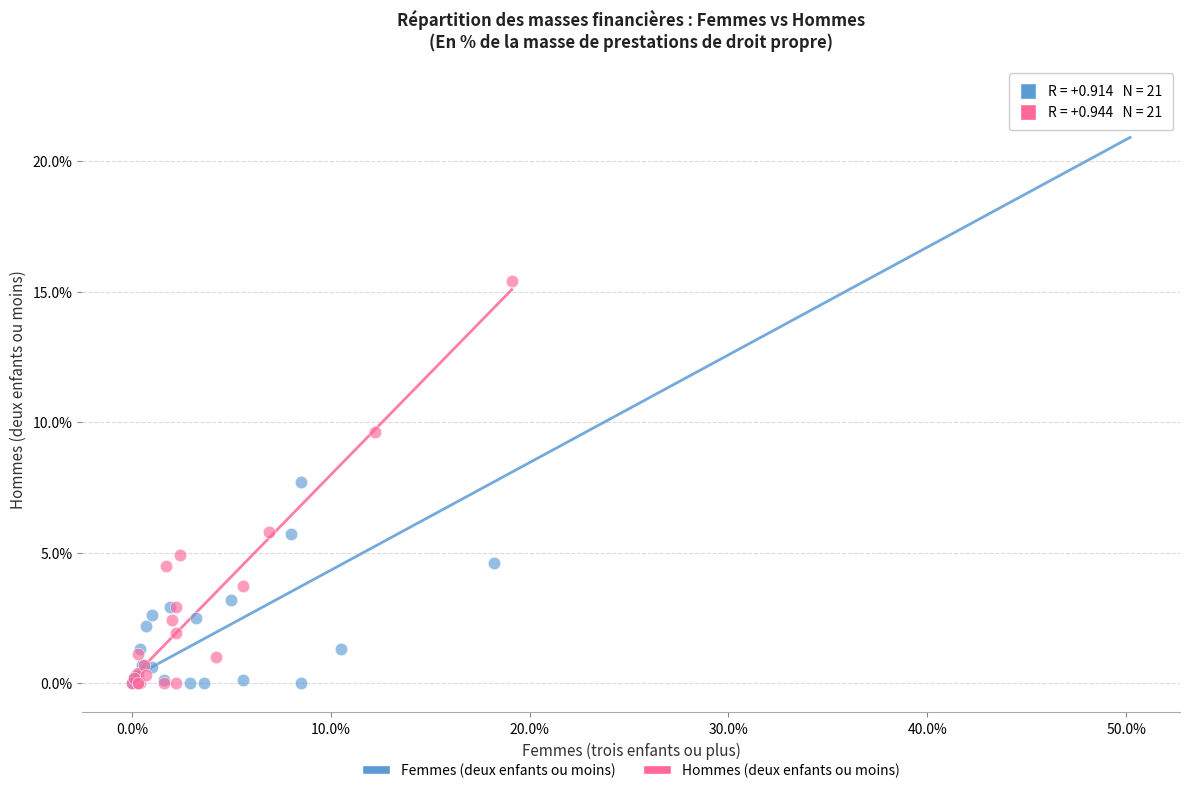

Which series reaches the maximum Y coordinate?

Femmes (deux enfants ou moins)